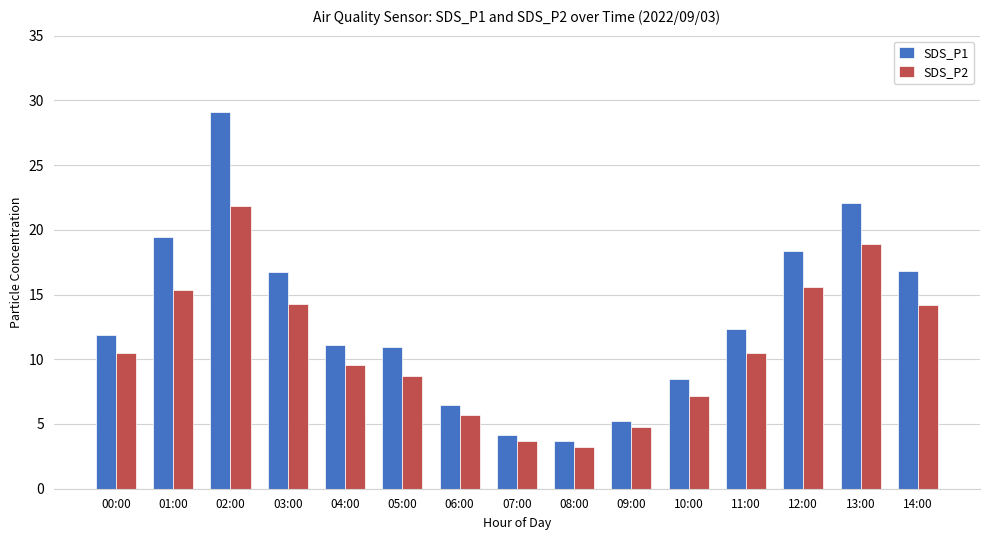

What is the smallest value displayed?

3.2